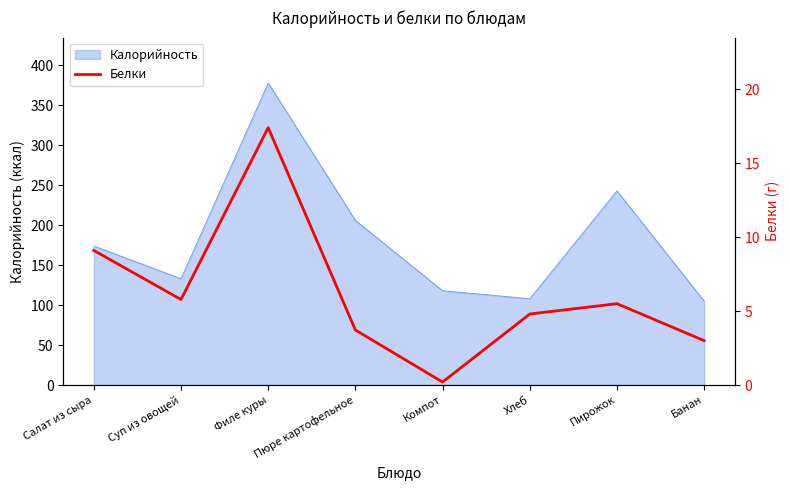

Count the number of values greater than 5.

4